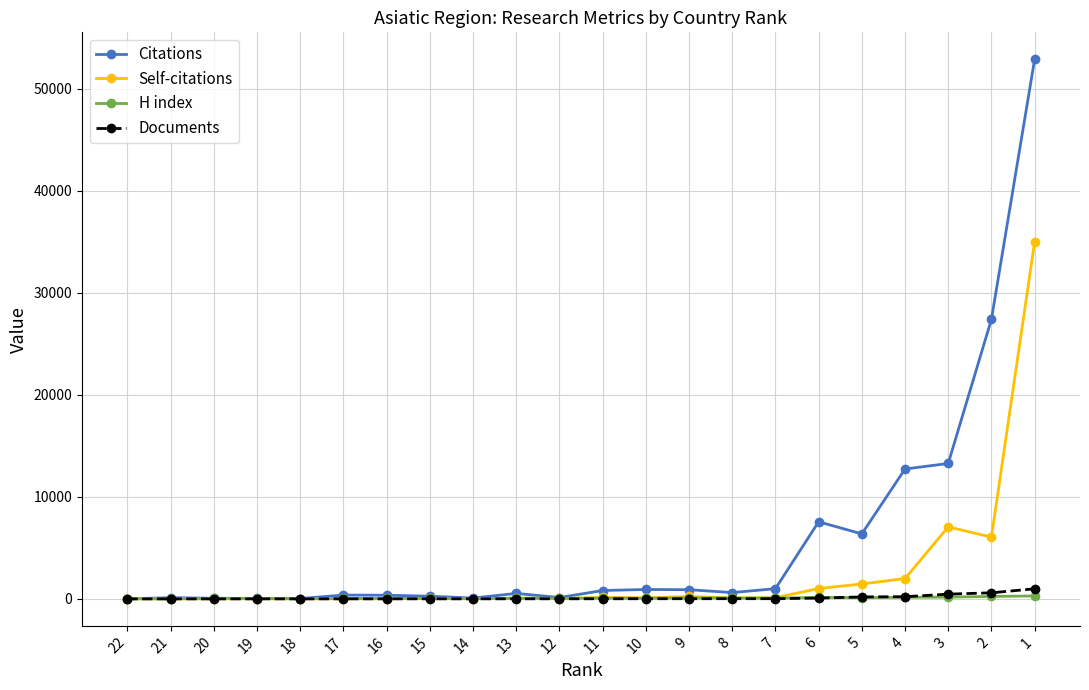

How many data points does each series have?

22